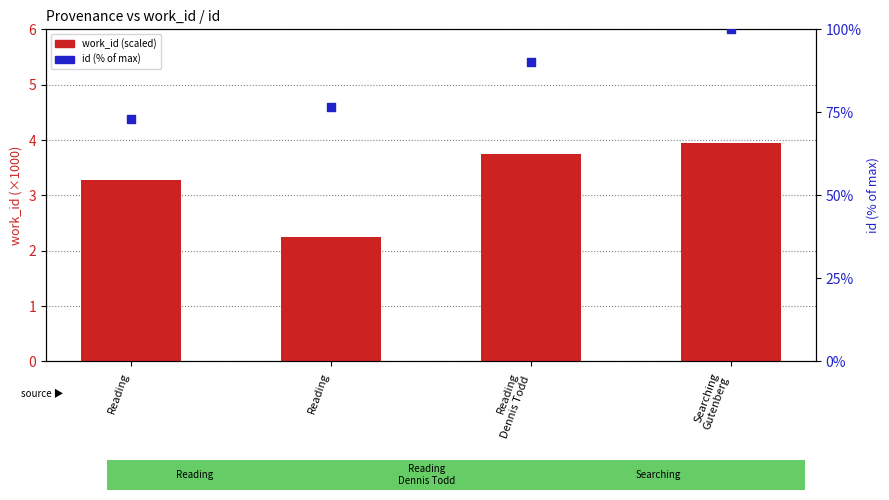

Which series has the largest Y range (max minus min)?

id (% of max)